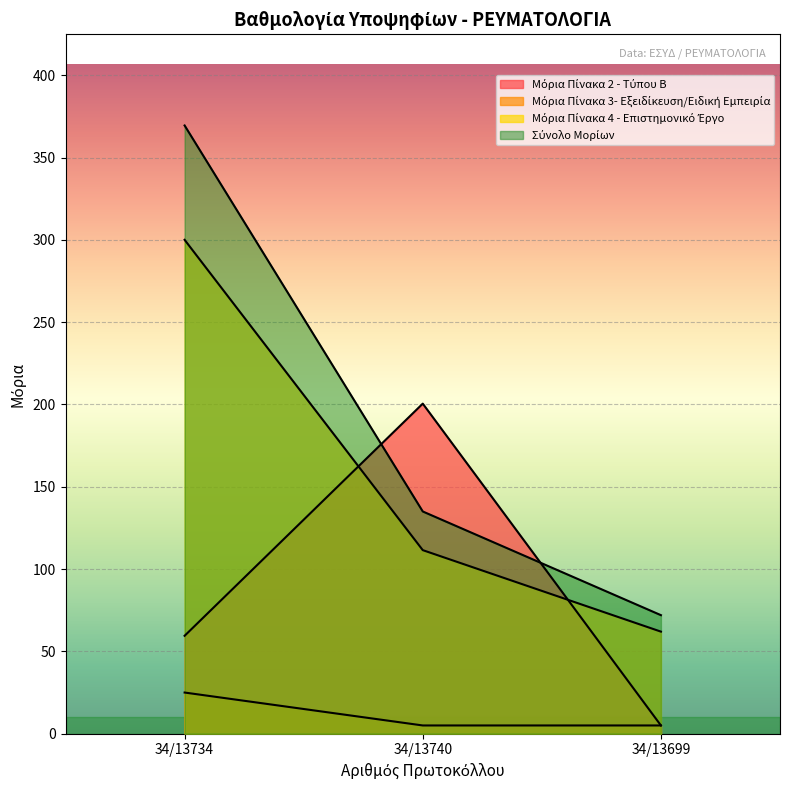

Count the Μόρια Πίνακα 3- Εξειδίκευση/Ειδική Εμπειρία values in the range 5 to 25.

3